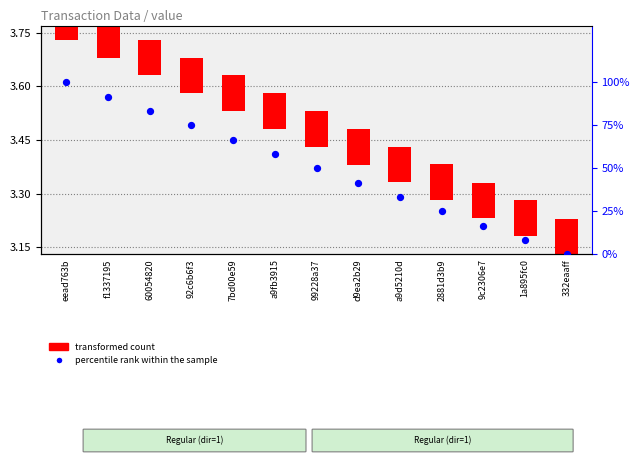

What is the ratio of the value at 7bd00e59 to the value at d9ea2b29?

1.6